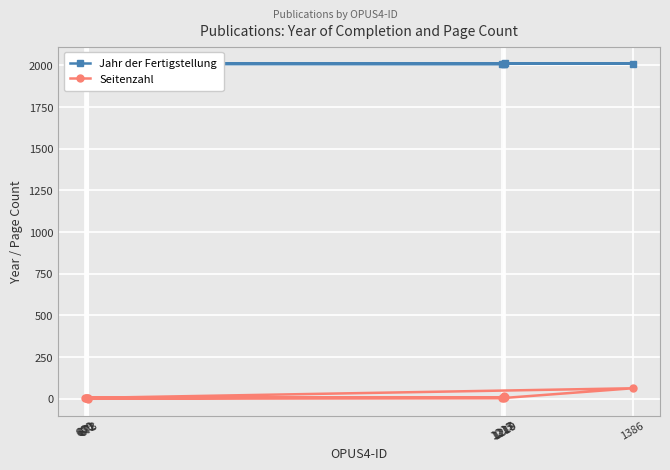

What position from the left is 671?

6